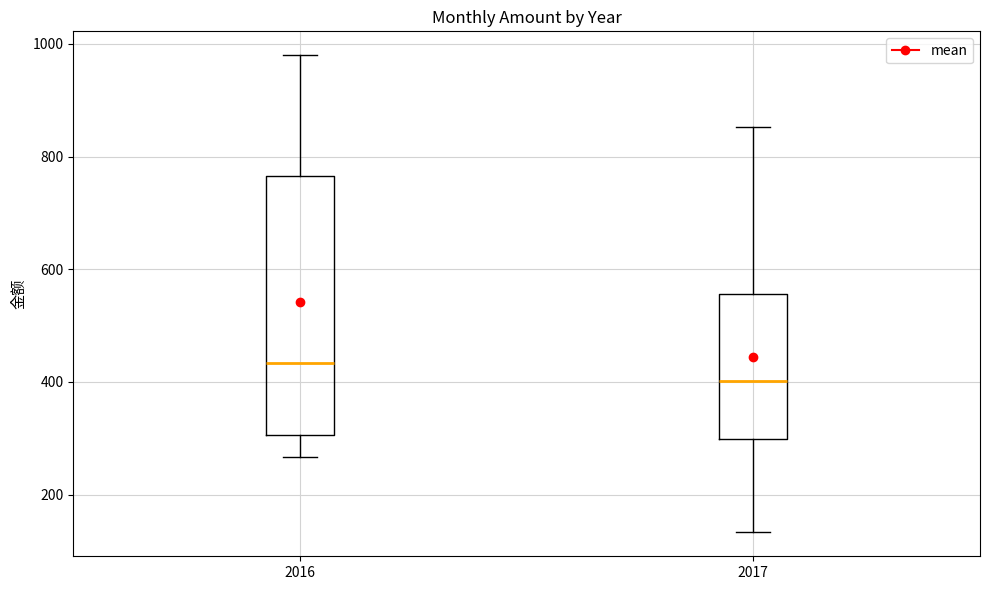

Where does the lower whisker of the box at x = 2016 end on the y-axis? The values are not printed on the chart, so give them approximately, as read against the axis.

260